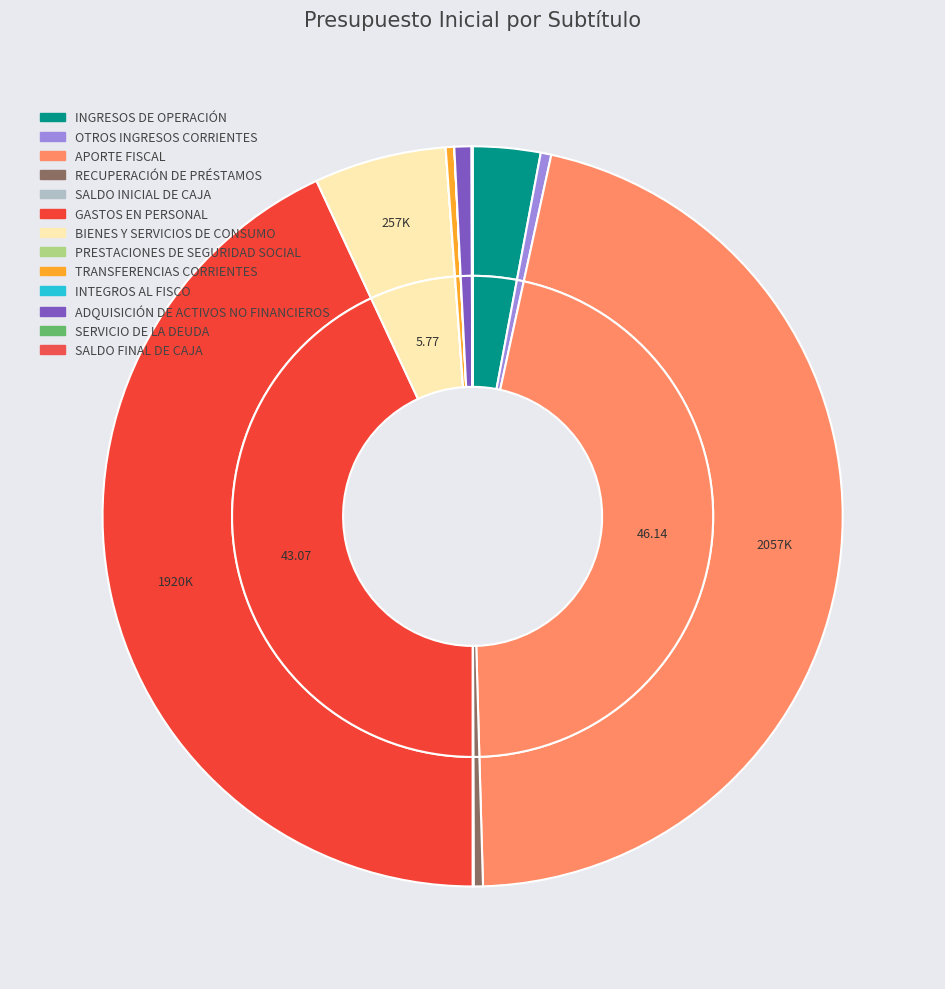

Does SALDO FINAL DE CAJA represent more than half of the total?

No